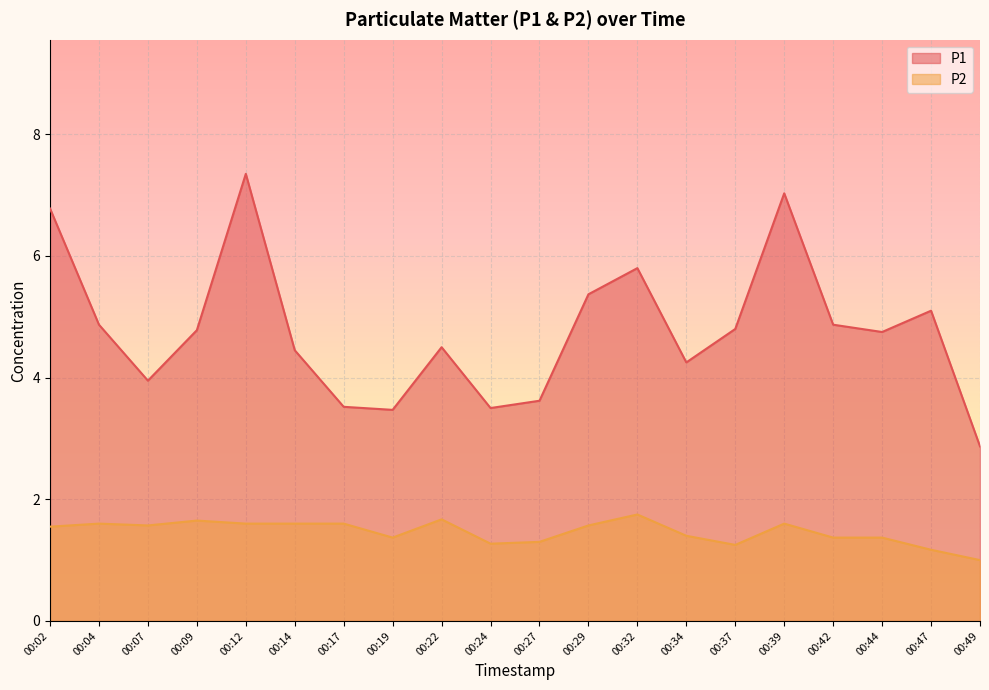

True or false: P2 has more than 2 interior local peaks.

True